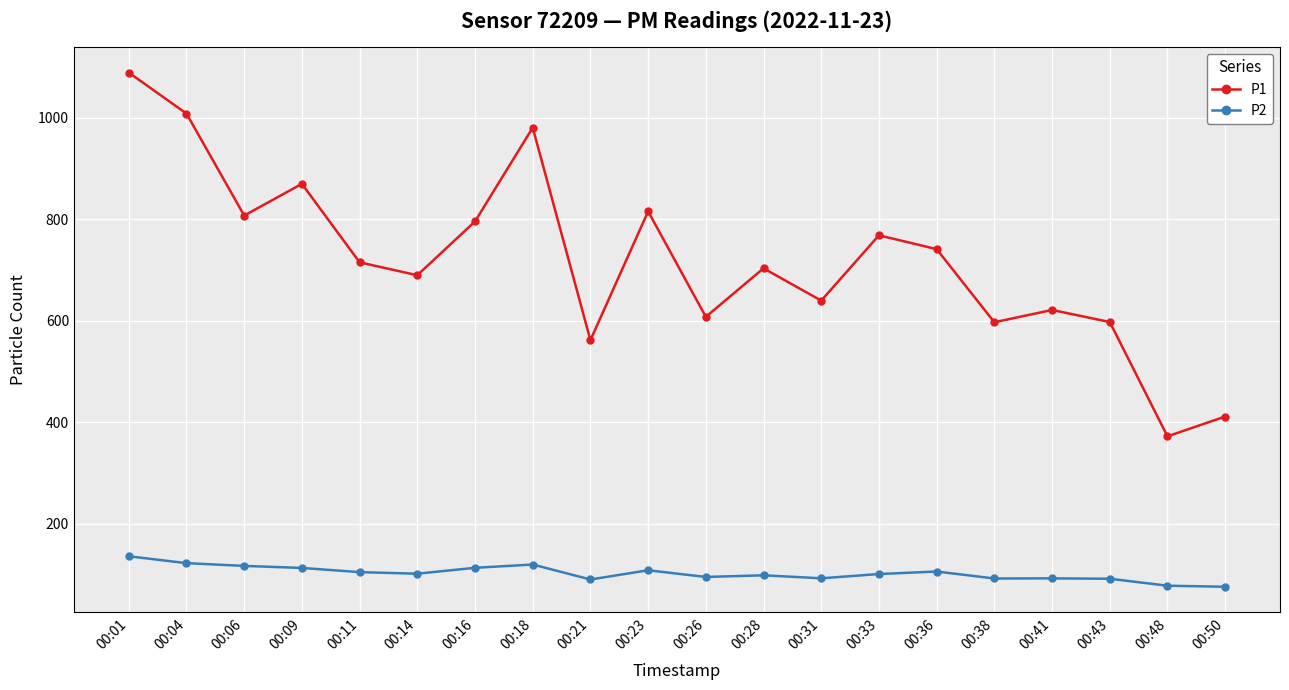

At which category does P1 reach its first local valley?

00:06